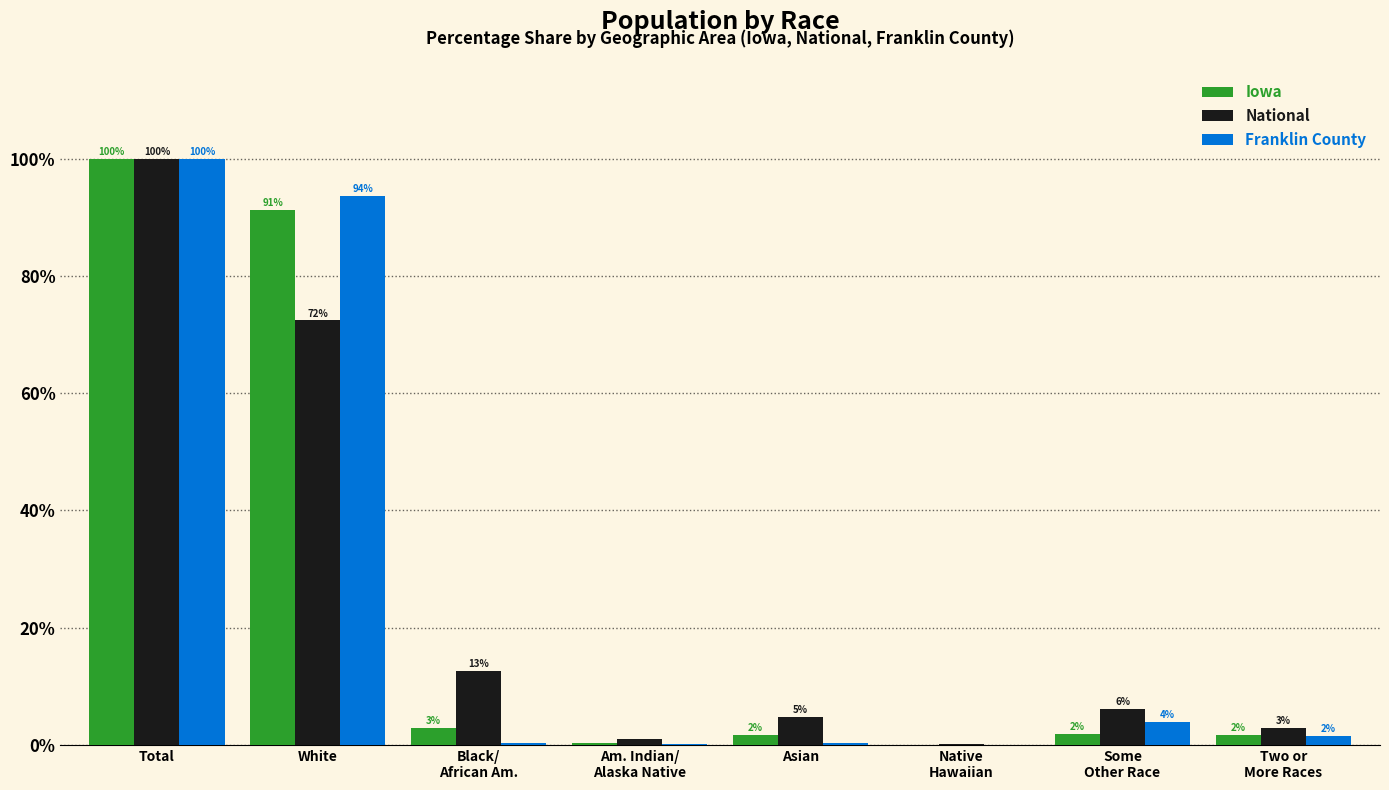

Are the bars grouped side by side (vs. stacked)?

Yes